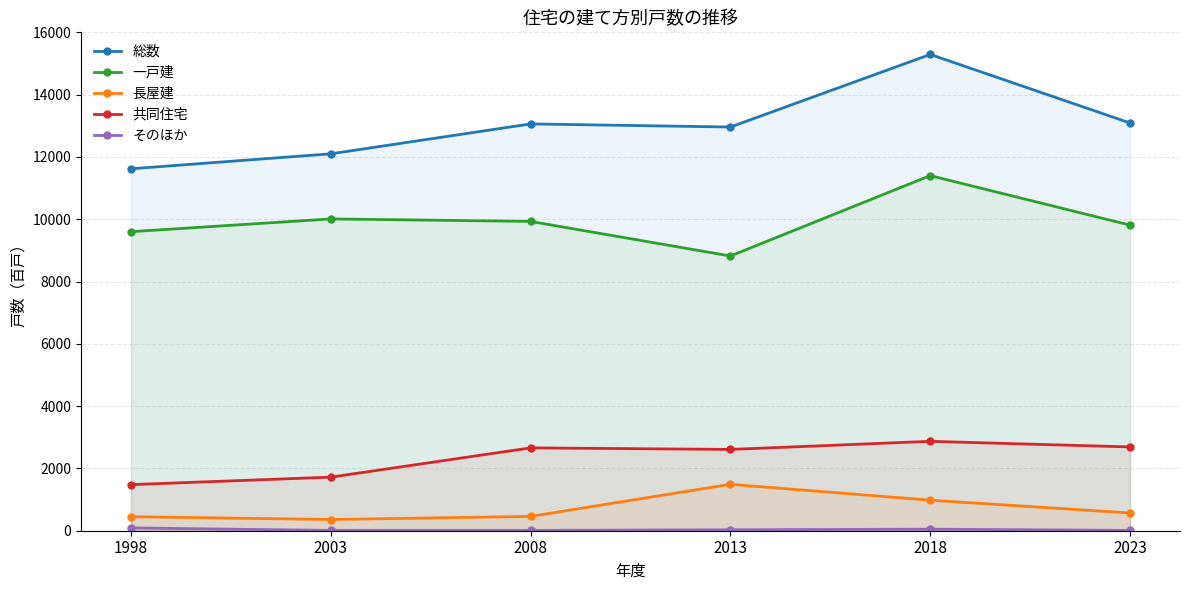

Does the chart have visible grid lines?

Yes